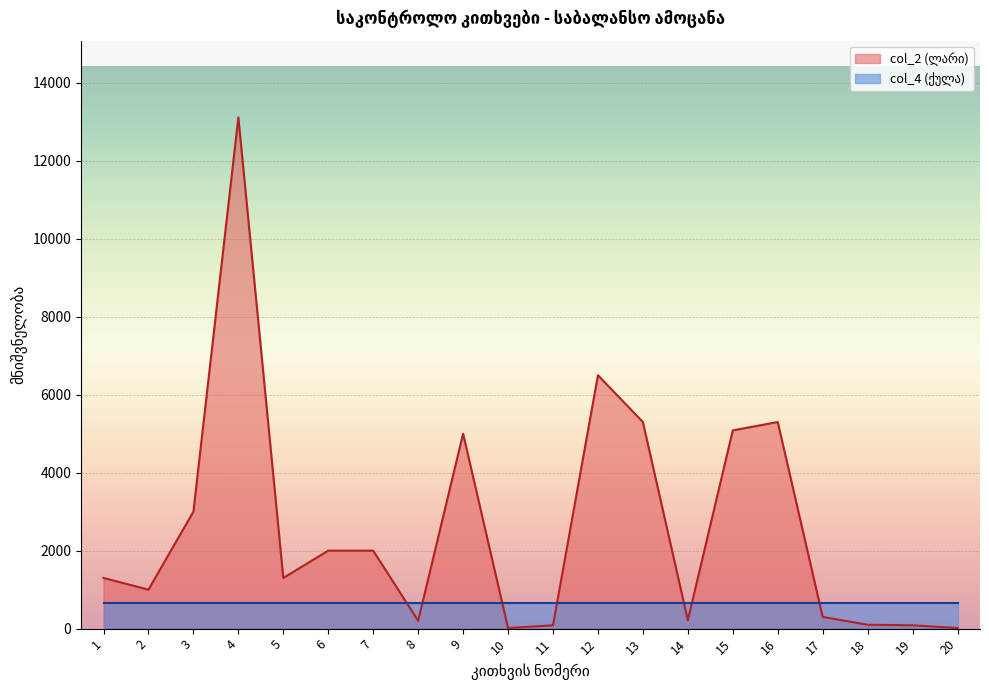

True or false: there are more than 0 points higher than both neighbors.

True